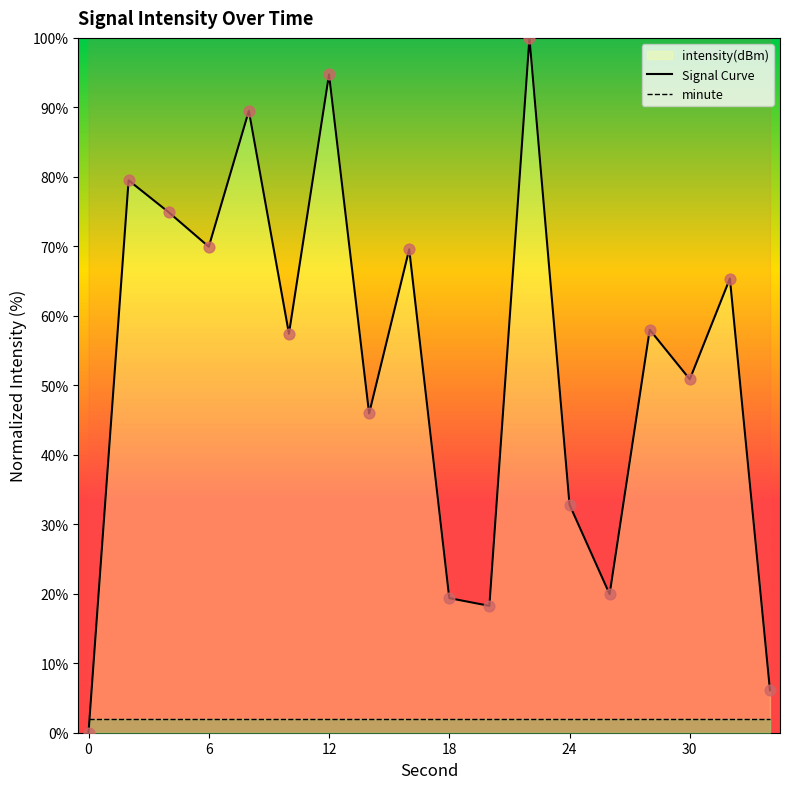

What is the total value across all series at 18?

21.4